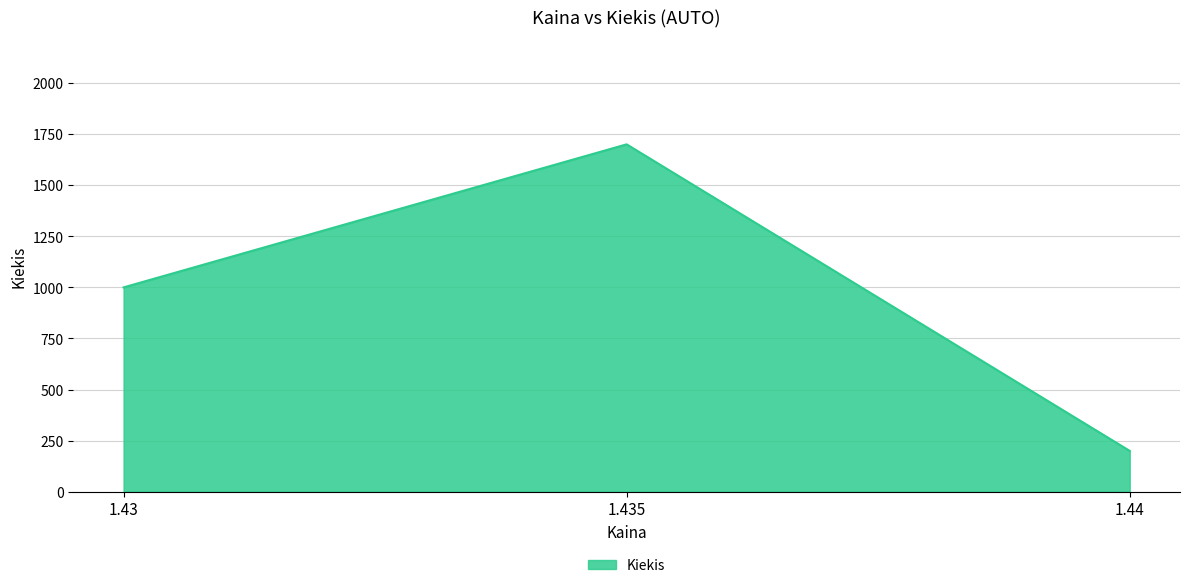

What is the approximate value at 1.44, to the nearest 10?

200